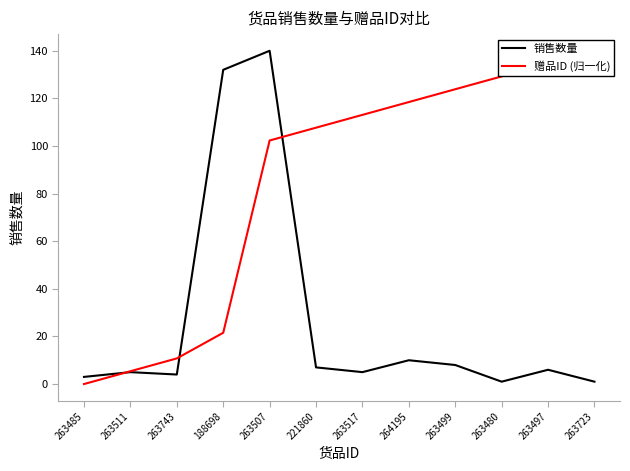

What is the minimum value for 销售数量?

1